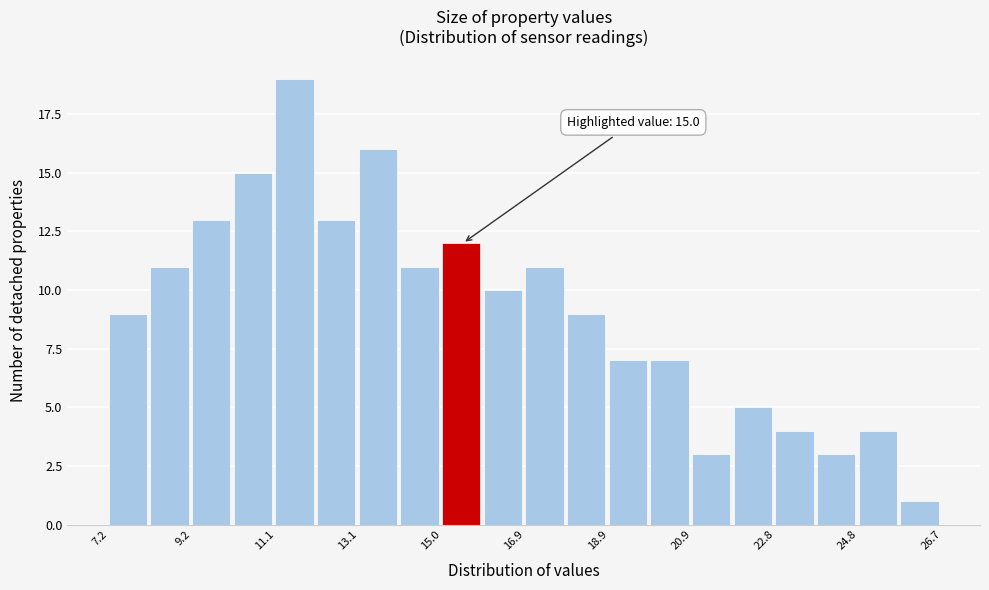

Over which range of the x-axis is the bar tallest?

11.2 to 12.0